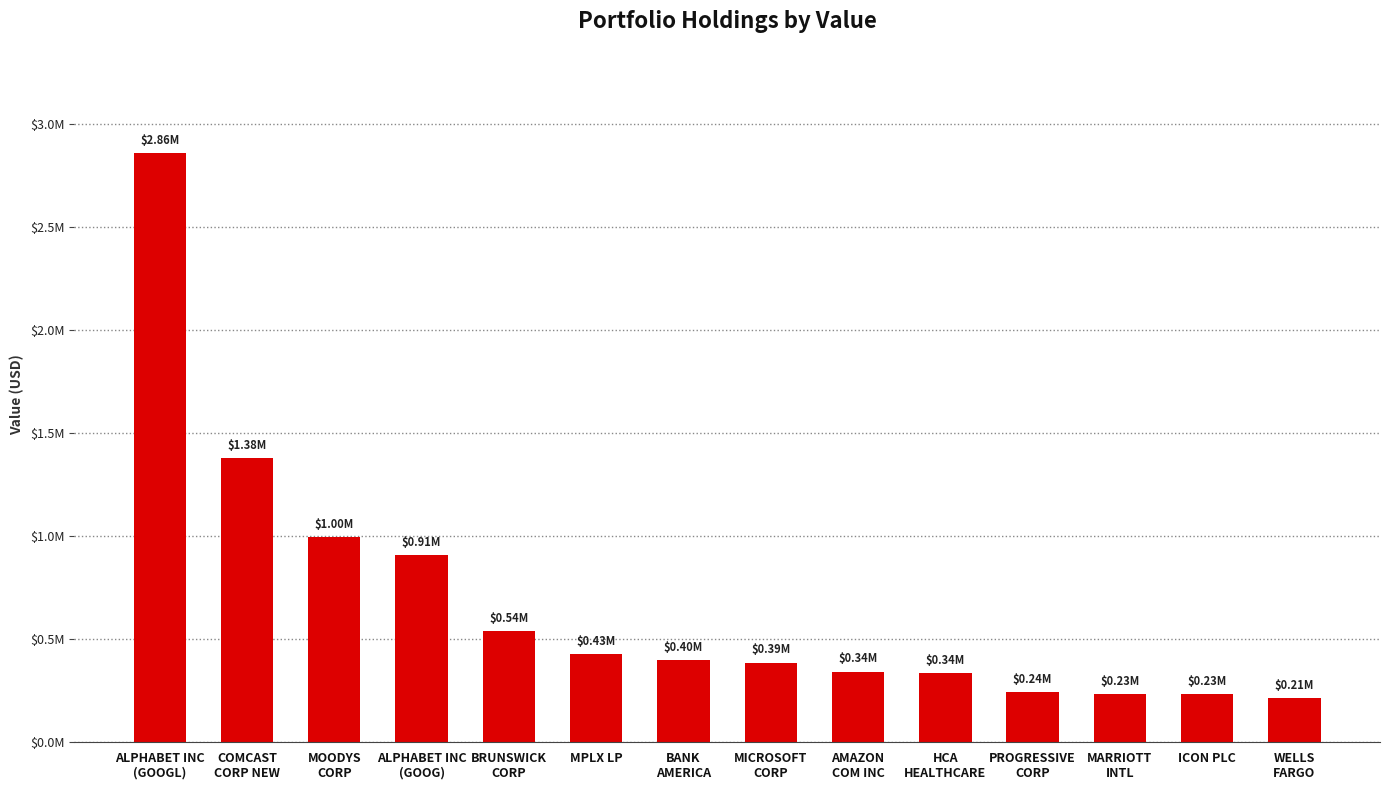

What is the difference between the values at BANK
AMERICA and PROGRESSIVE
CORP?

154668